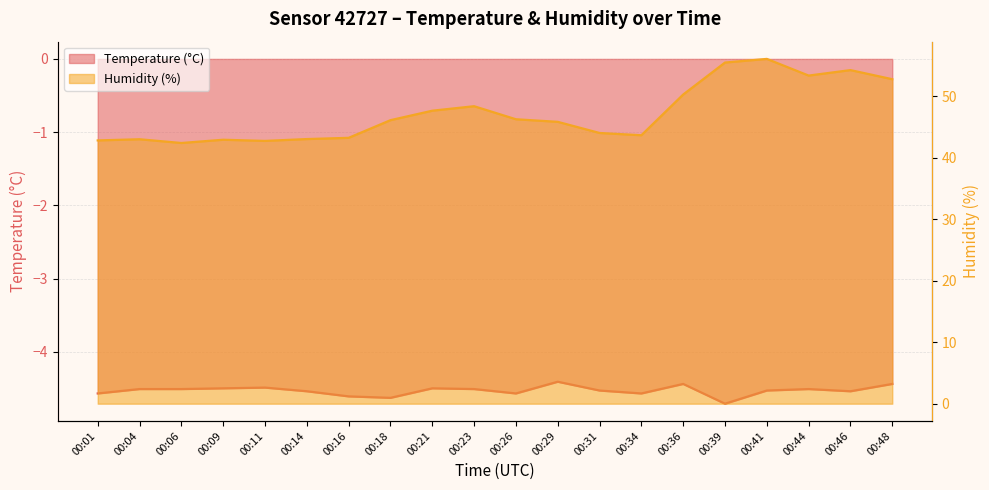

Rank the series by their maximum value, from highest to lowest.

Humidity, Temperature